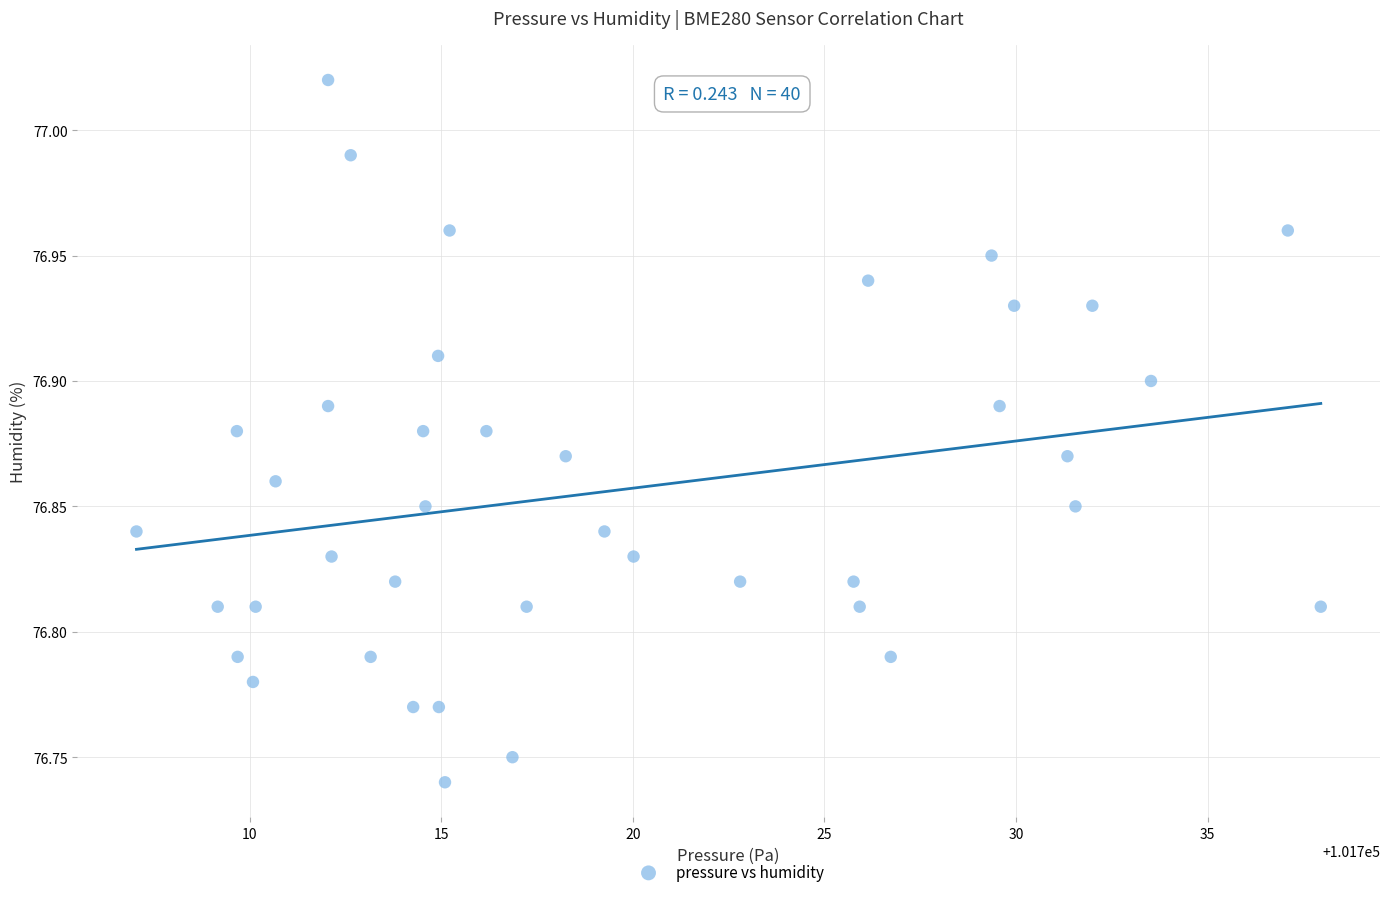

What is the range of X values (max minus min)?

30.9